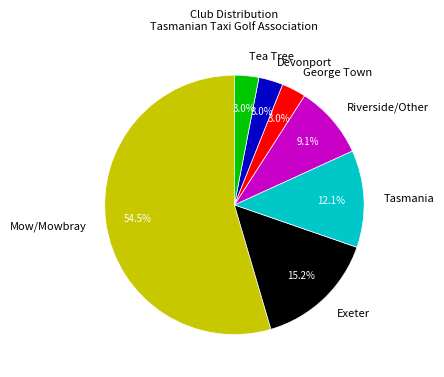

What percentage is the Tea Tree slice, to the nearest percent?

3%